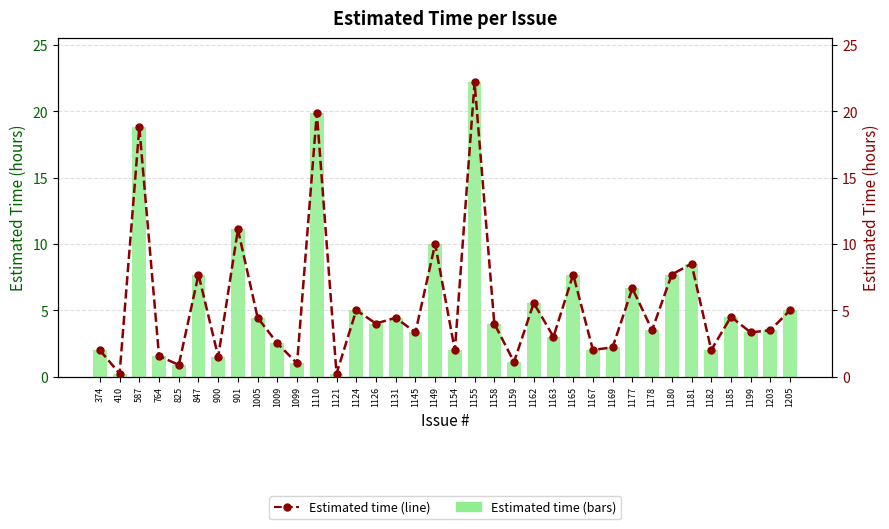

Rank the series by their maximum value, from highest to lowest.

Estimated time (bars), Estimated time (line)